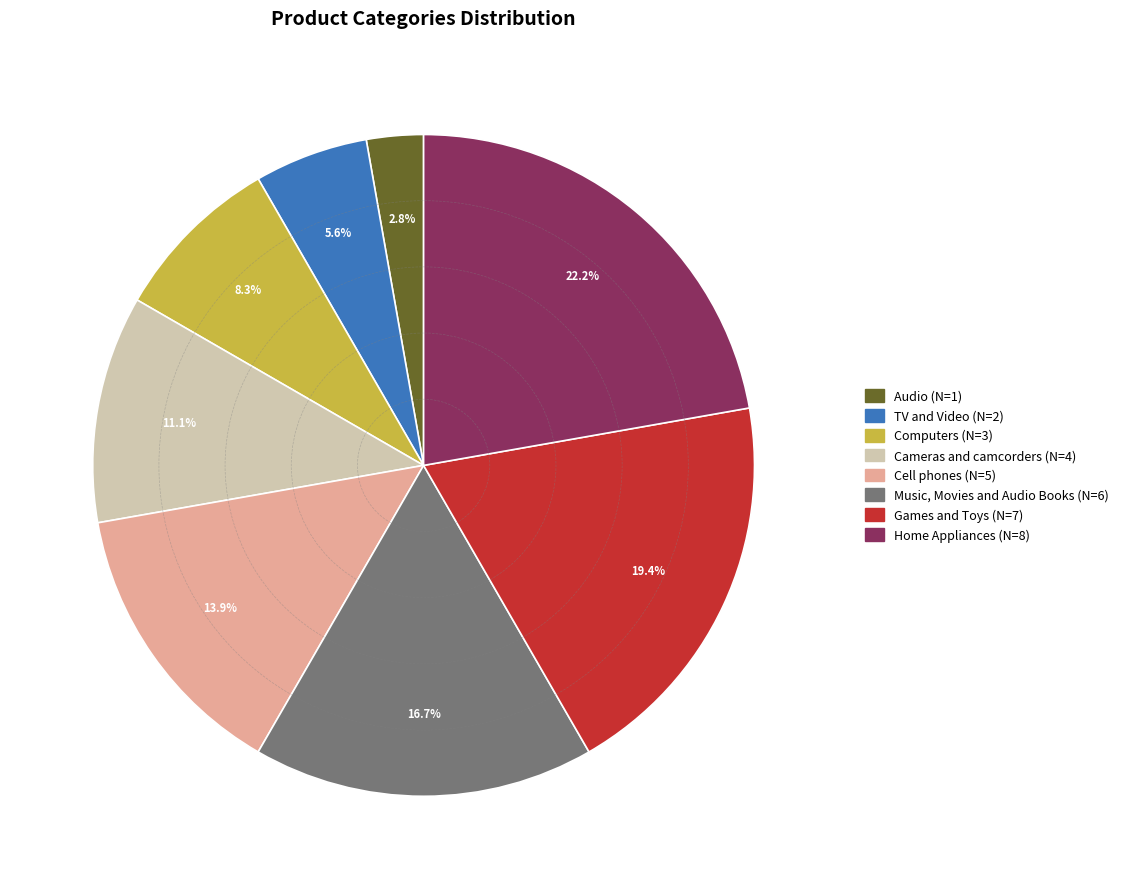

True or false: Computers accounts for 1% of the total.

False